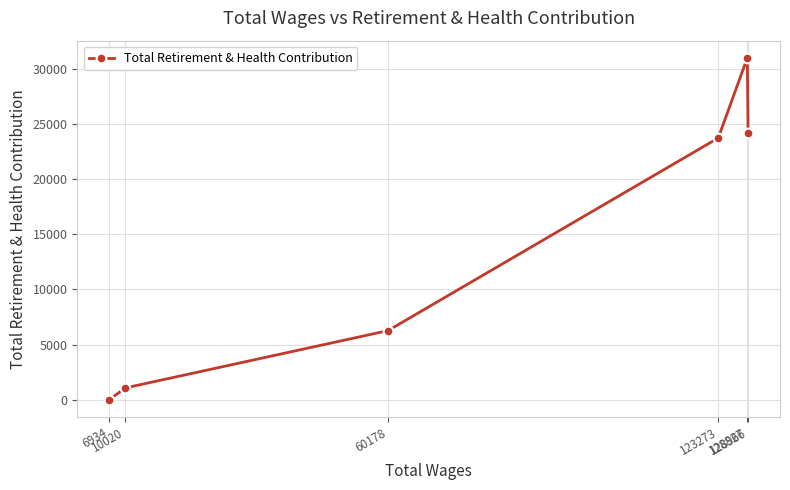

Rank the categories by value from highest to lowest.

128827, 128966, 123273, 60178, 10020, 6934